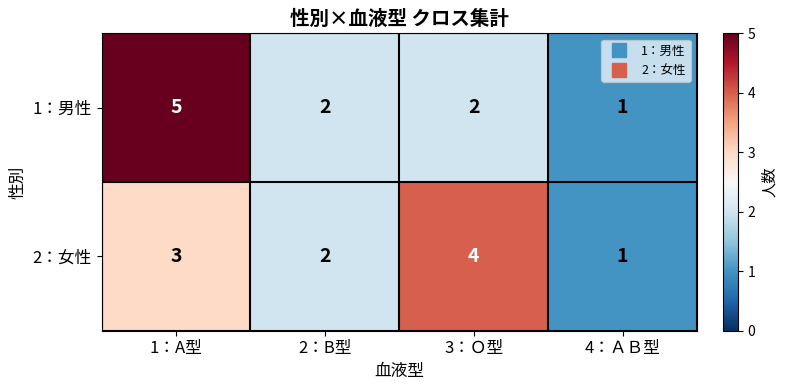

Count the number of data series in this chart.

2